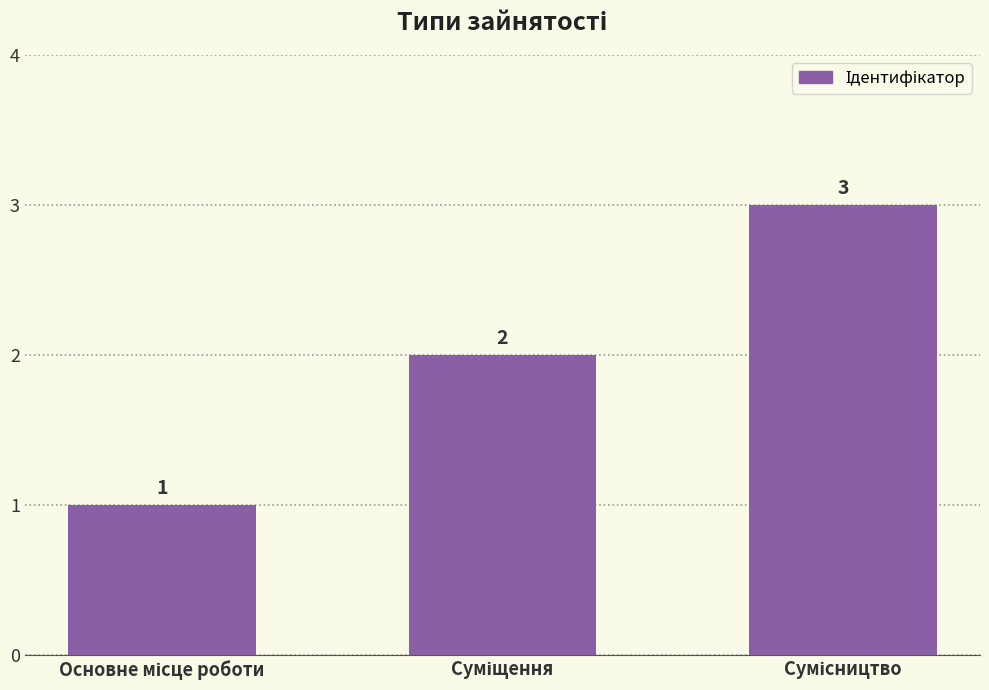

What is the maximum value shown in the chart?

3